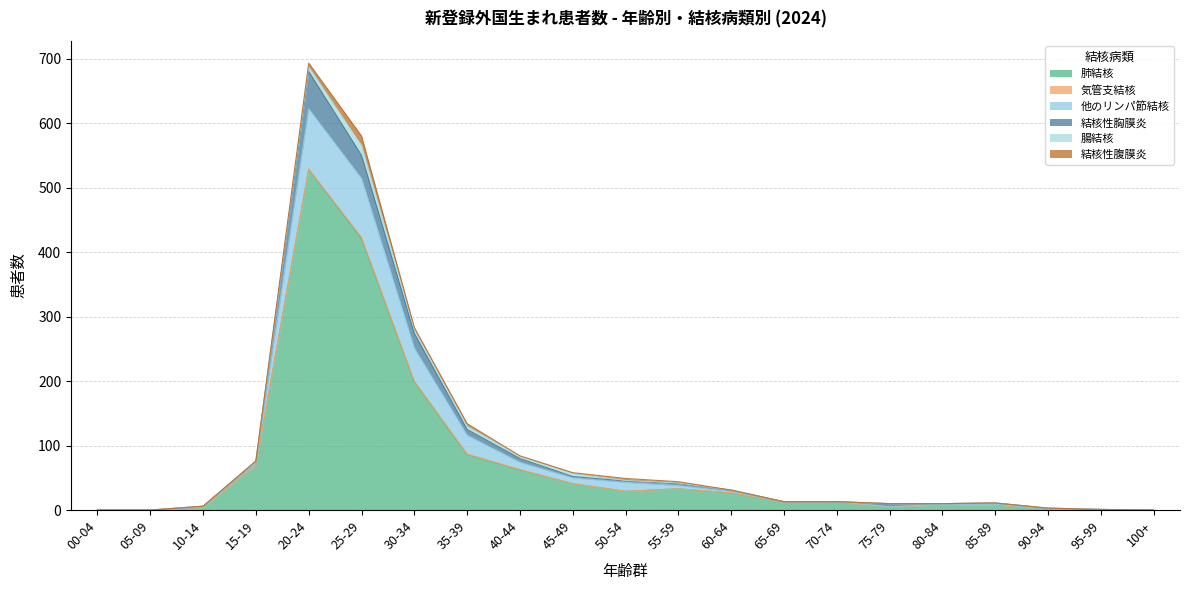

What is the label of the 8th point from the right?

65-69